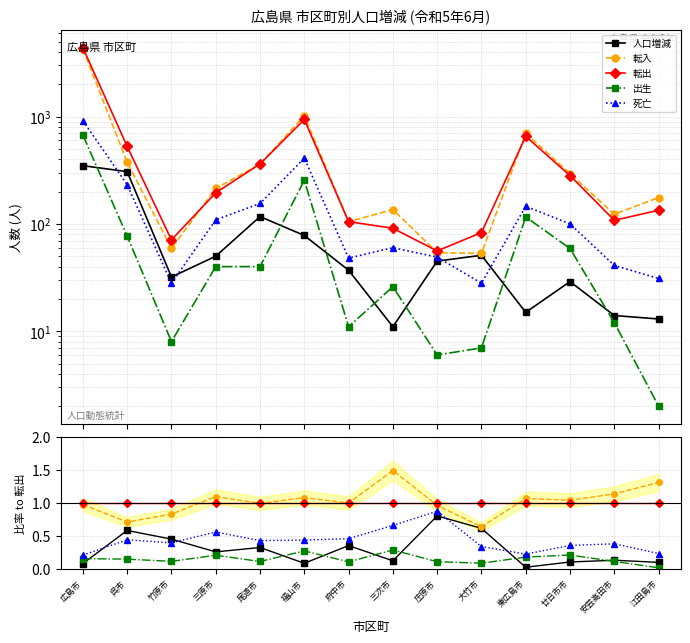

At 府中市, list the series in order from largest to smallest.

転入, 転出, 死亡, 人口増減, 出生